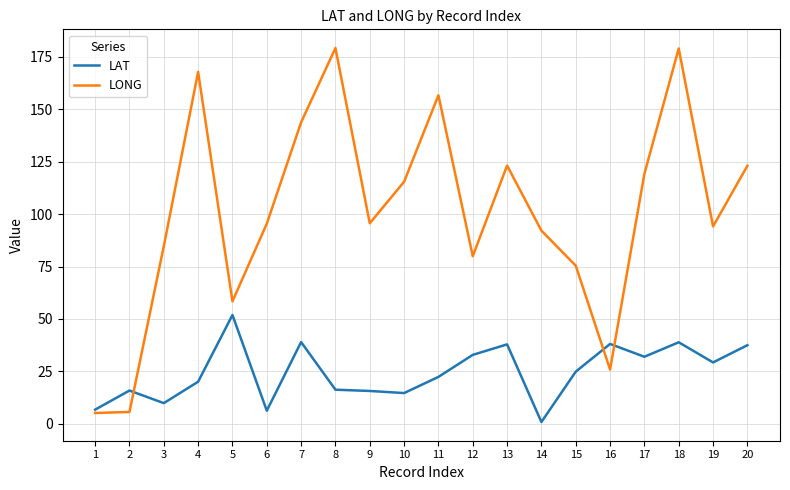

Which series has the widest spread of values?

LONG